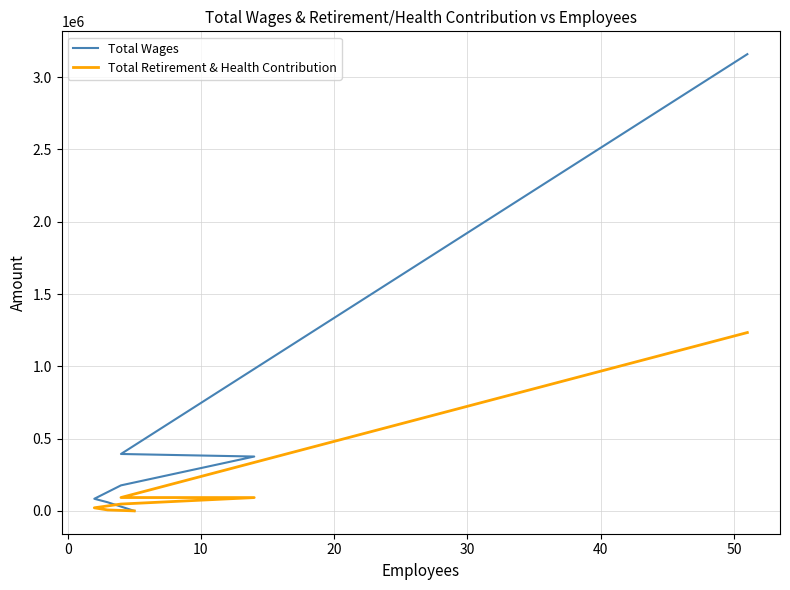

True or false: Total Wages and Total Retirement & Health Contribution intersect in this chart.

False